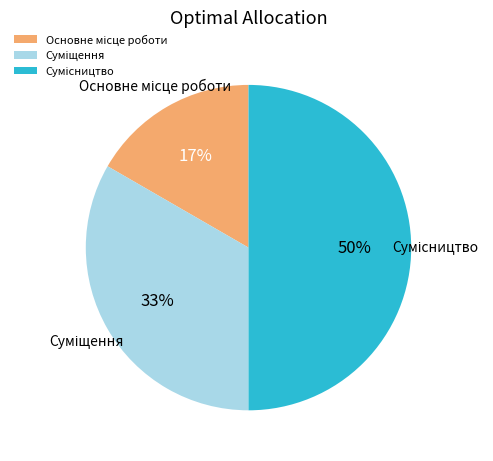

To the nearest percent, what is the difference between the largest and smallest slice percentages?

33%